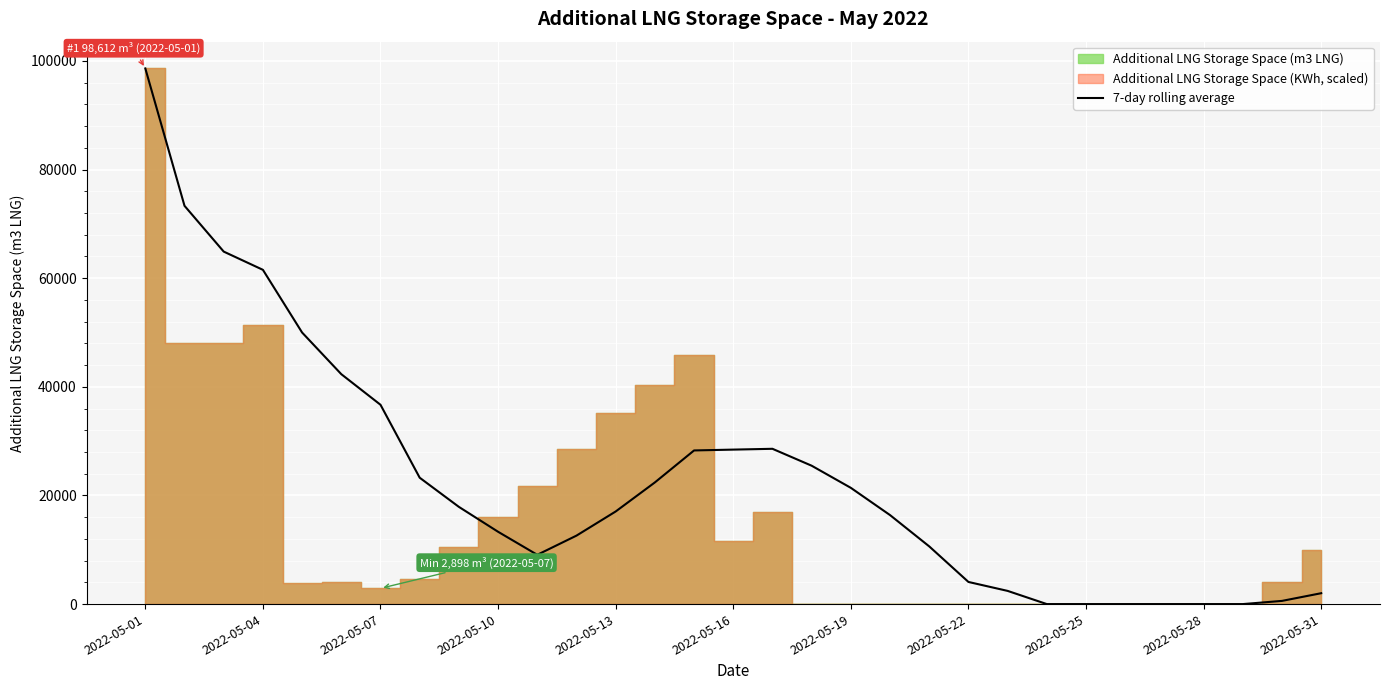

What is the maximum value for 7-day rolling average?

98612.0